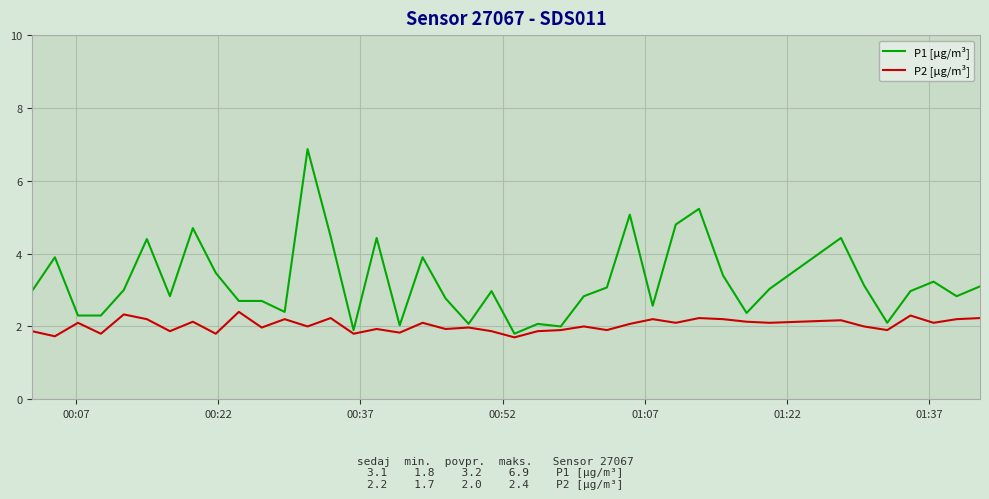

What is the highest value of the P2 [µg/m³] series?

2.4